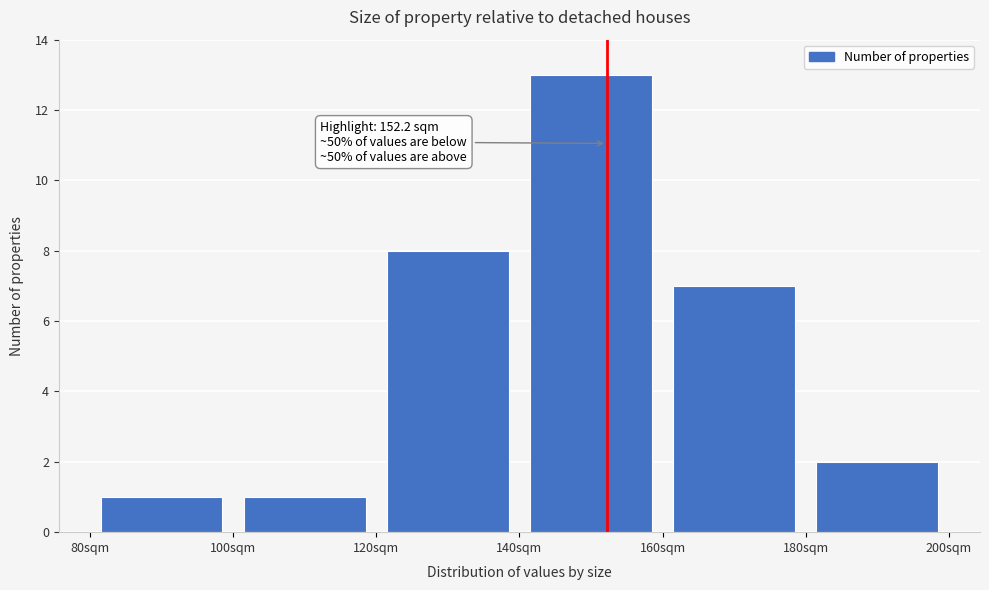

Over which range of the x-axis is the bar tallest?

140 to 160